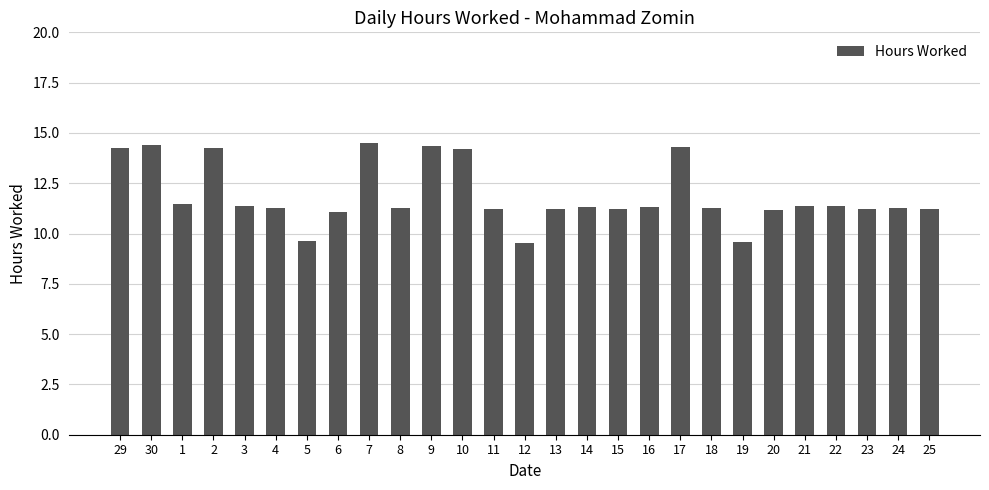

What is the smallest value displayed?

9.5